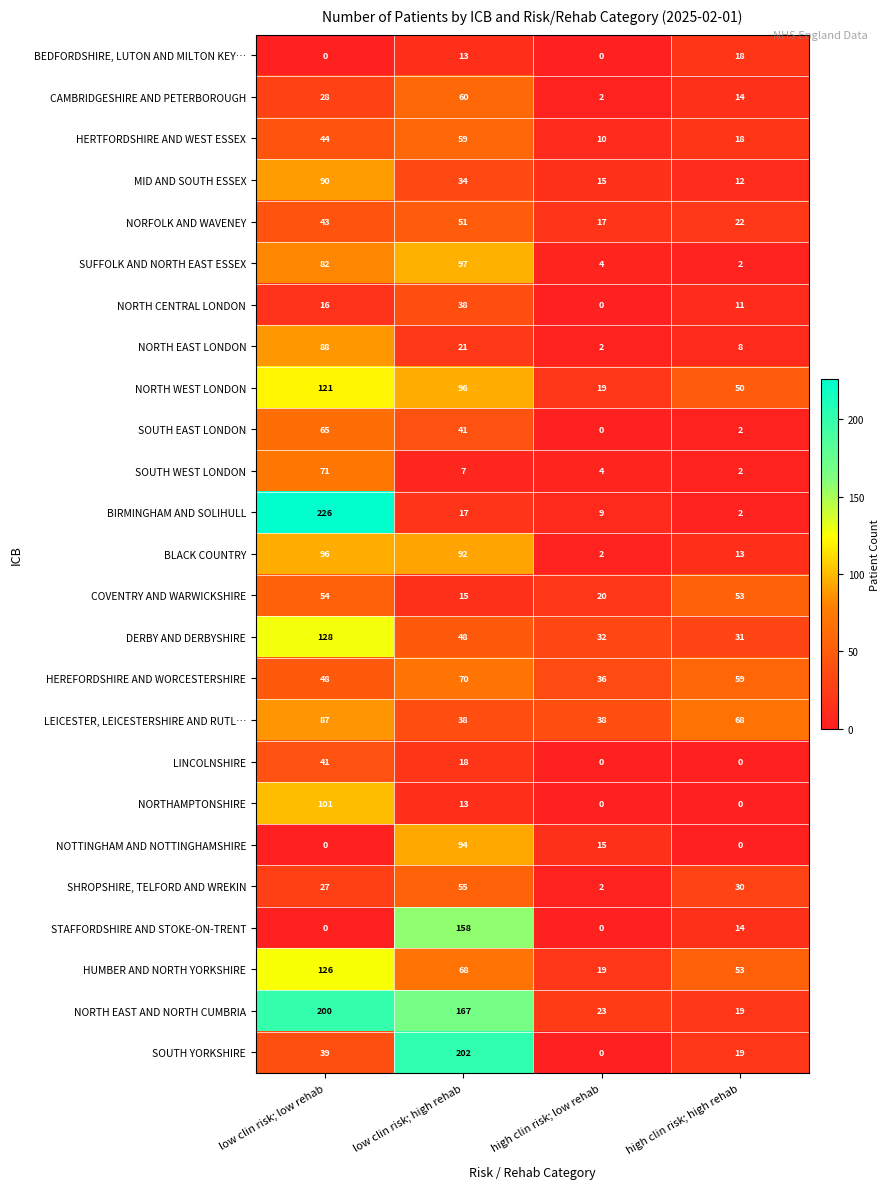

Which series has the largest total across all categories?

NORTH EAST AND NORTH CUMBRIA